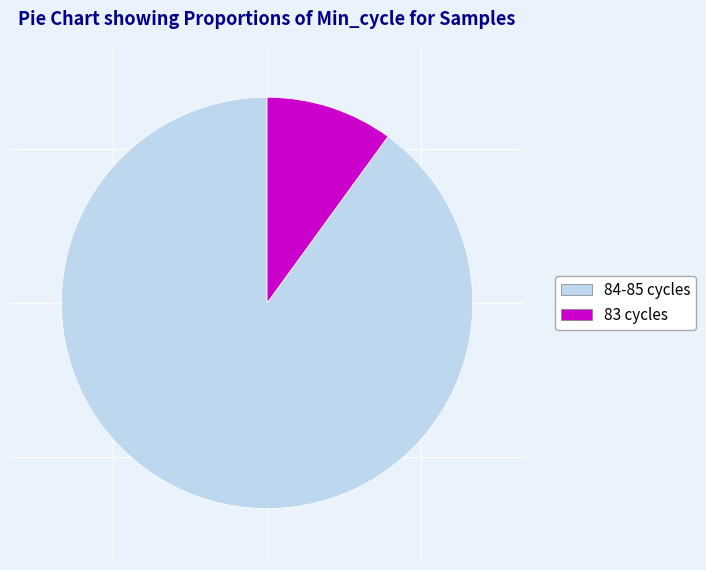

How many segments does this pie chart have?

2